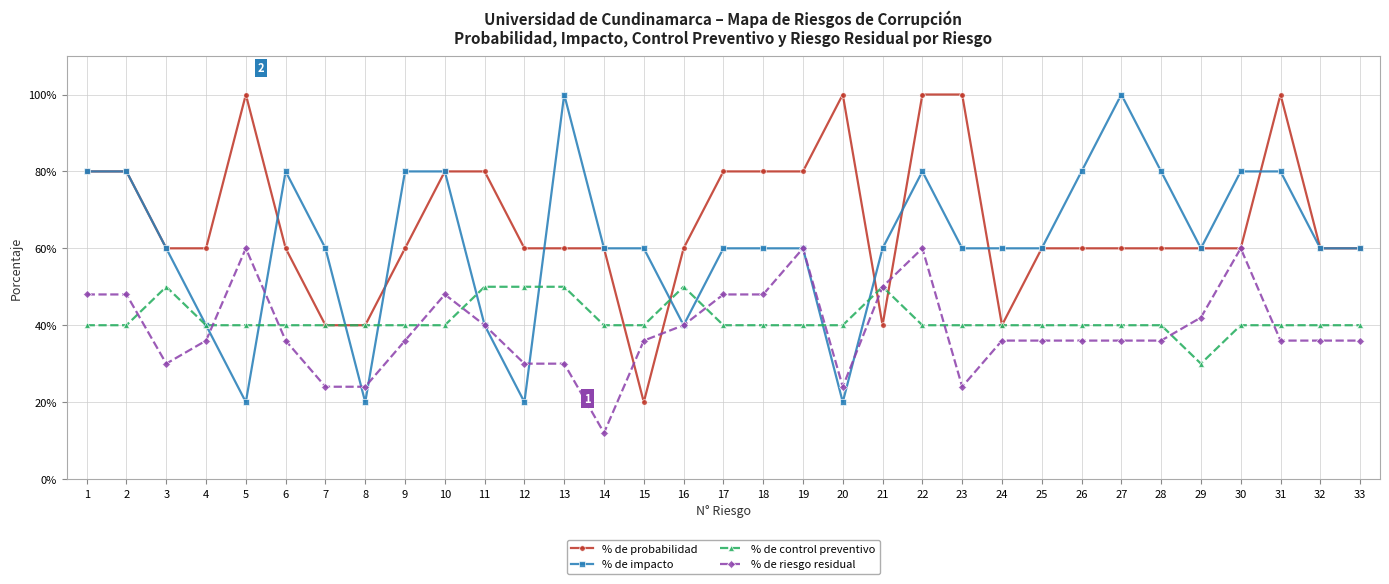

The % de control preventivo series shows 0.4 at 25. True or false?

True